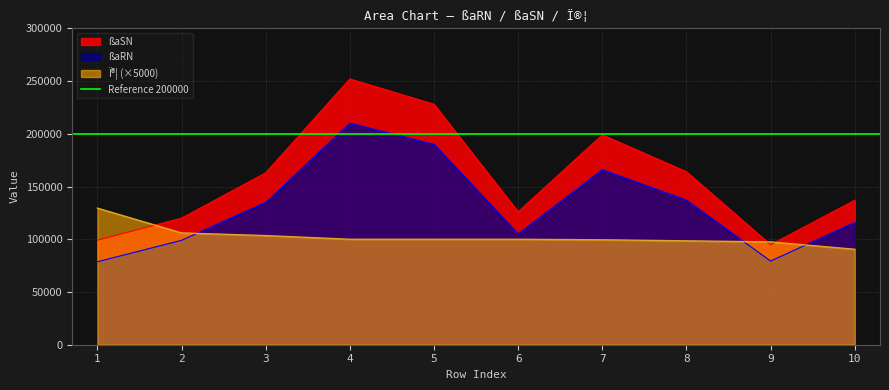

Rank the categories by ßaSN value from lowest to highest.

9, 1, 2, 6, 10, 3, 8, 7, 5, 4